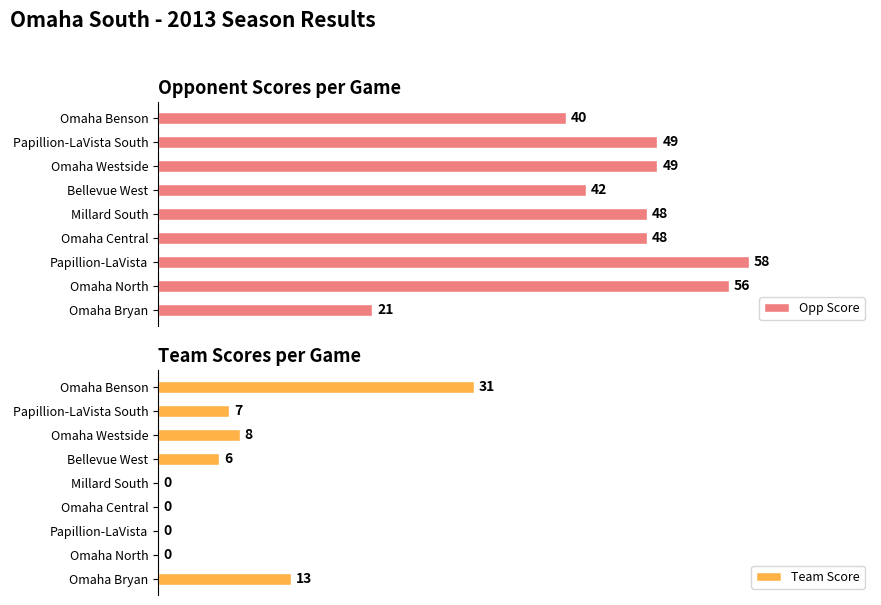

Which category has the highest value in the Opp Score series?

Papillion-LaVista